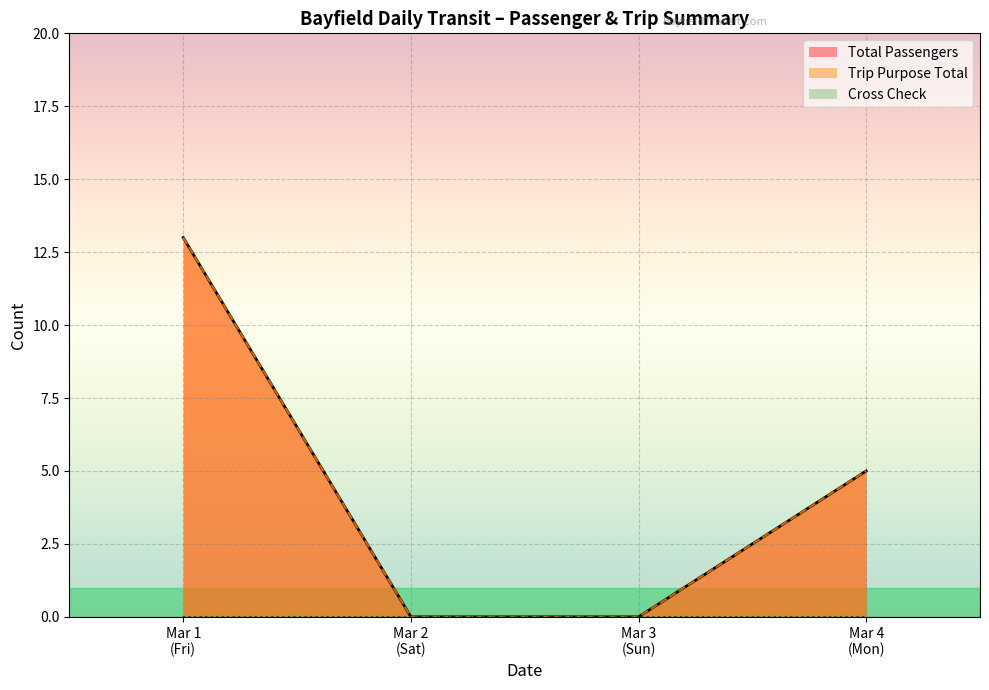

True or false: Total Passengers and Cross Check intersect in this chart.

False